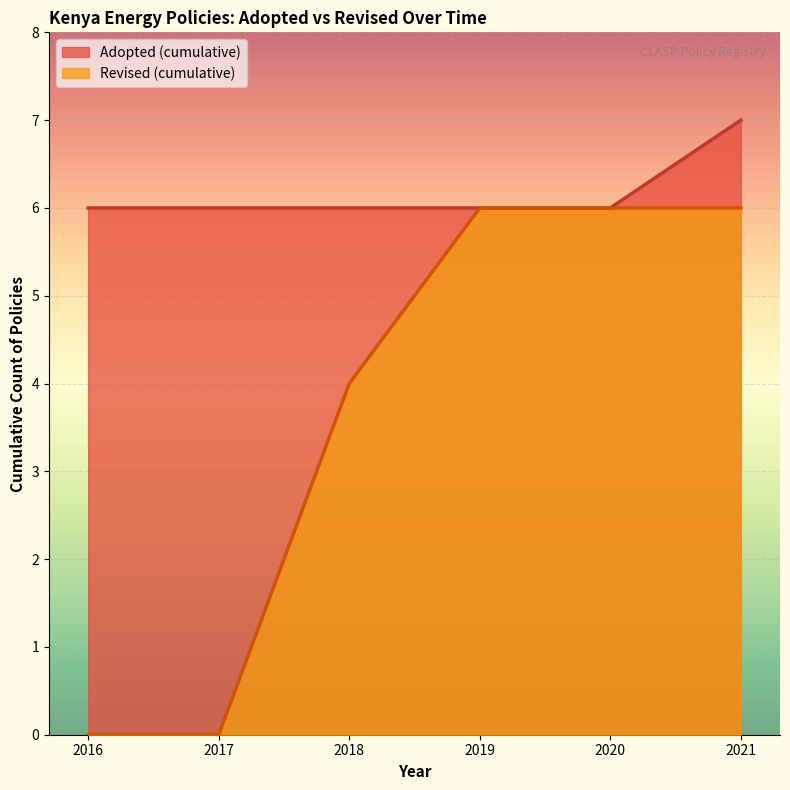

Which series changed the most between 2016 and 2020?

Revised (cumulative)